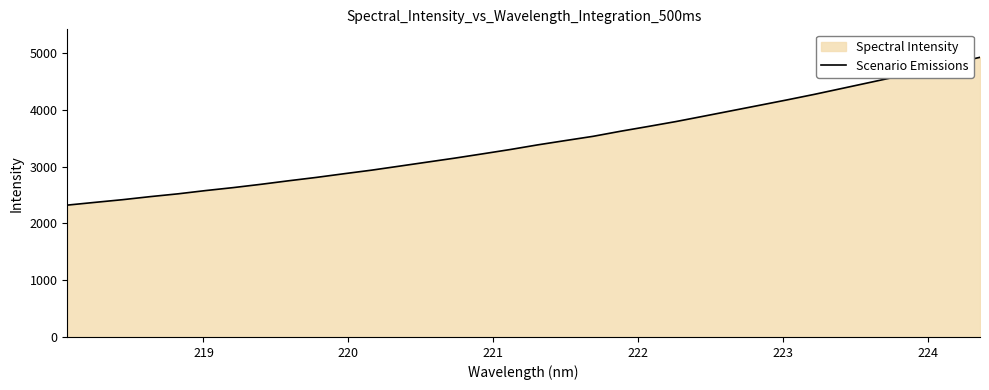

What is the difference between the maximum and minimum values?

2604.4